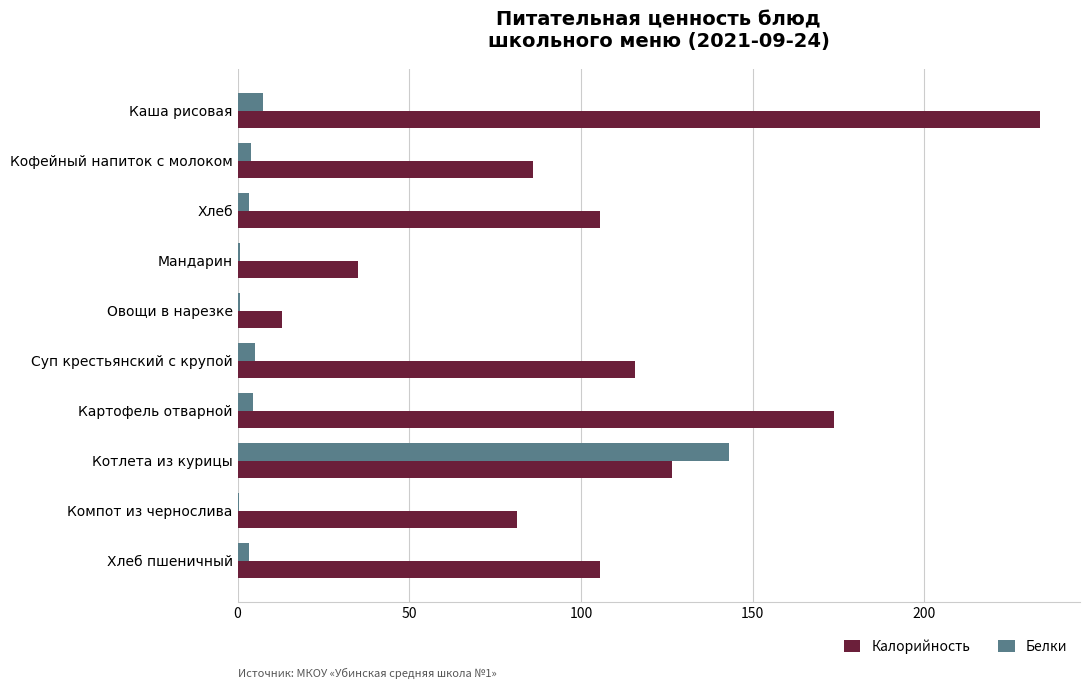

Which series has the largest total across all categories?

Калорийность